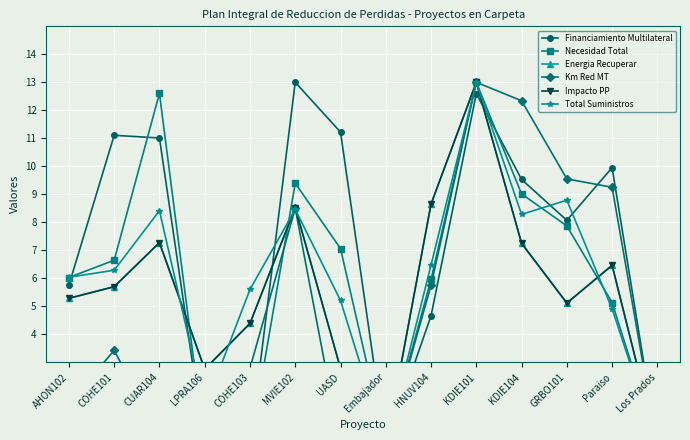

Reading left to right, transcribe all the data shown in this chart.

Financiamiento Multilateral: 5.8	11.1	11.0	0.0	0.0	13.0	11.2	0.0	4.7	12.6	9.5	8.1	10.0	0.0
Necesidad Total: 6.0	6.6	12.6	0.0	0.0	9.4	7.1	0.0	6.0	13.0	9.0	7.9	5.1	0.0
Energia Recuperar: 5.3	5.7	7.3	2.8	4.4	8.5	2.8	0.0	8.7	13.0	7.2	5.1	6.5	0.0
Km Red MT: 1.5	3.4	0.3	0.7	2.8	8.5	0.0	0.0	5.7	13.0	12.3	9.5	9.2	0.0
Impacto PP: 5.3	5.7	7.3	2.8	4.4	8.5	2.8	0.0	8.7	13.0	7.2	5.1	6.5	0.0
Total Suministros: 6.0	6.3	8.4	1.4	5.6	8.5	5.2	0.0	6.5	13.0	8.3	8.8	4.9	0.0